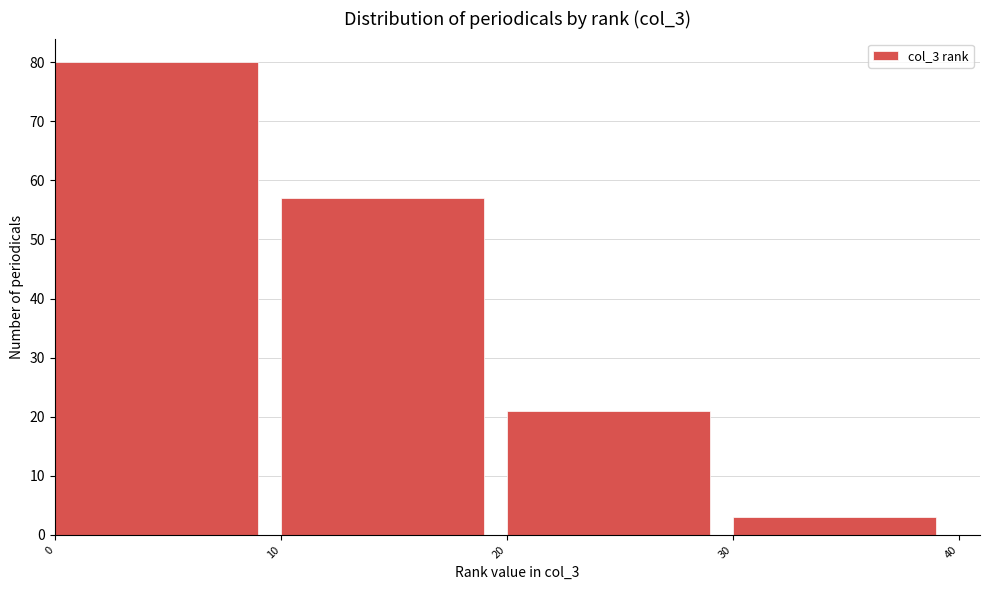

How tall is the bar that spans 30 to 40 on the x-axis? The values are not printed on the chart, so give them approximately, as read against the axis.

3